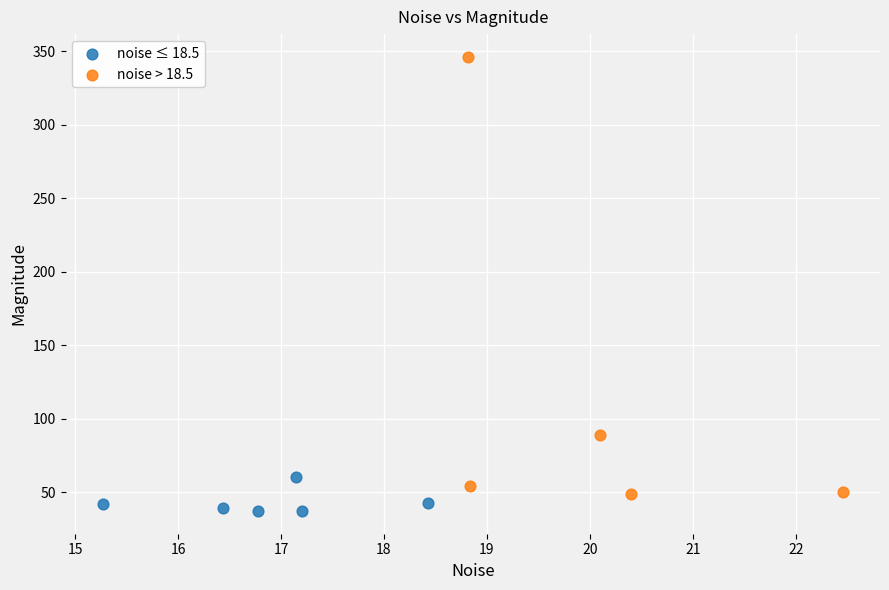

Which series reaches the maximum Y coordinate?

noise > 18.5